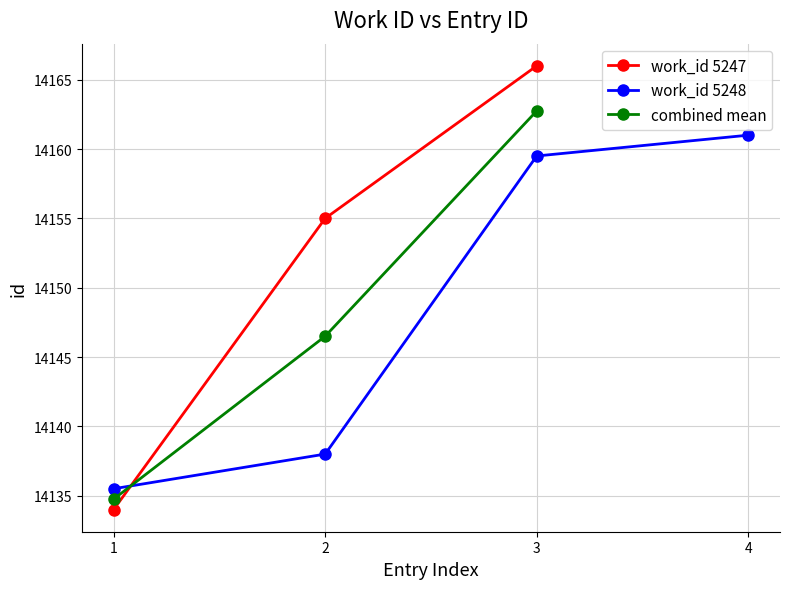

What is the lowest value of the work_id 5248 series?

14135.5